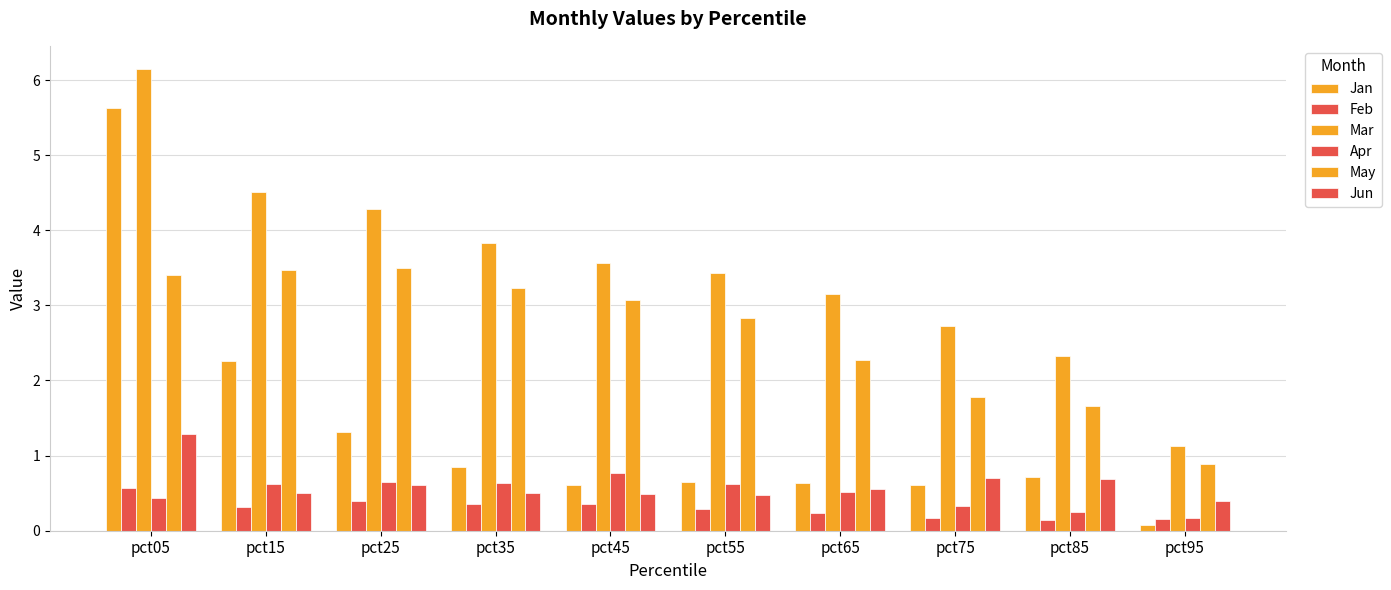

Are the bars horizontal?

No